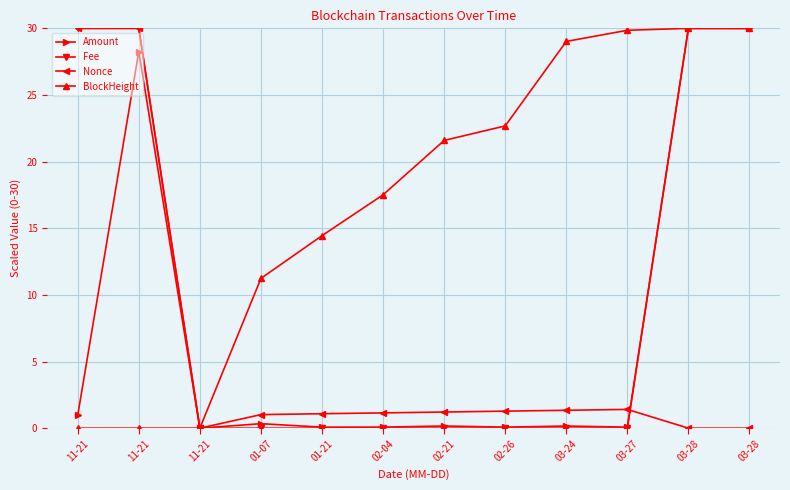

How many distinct data groups are displayed?

4